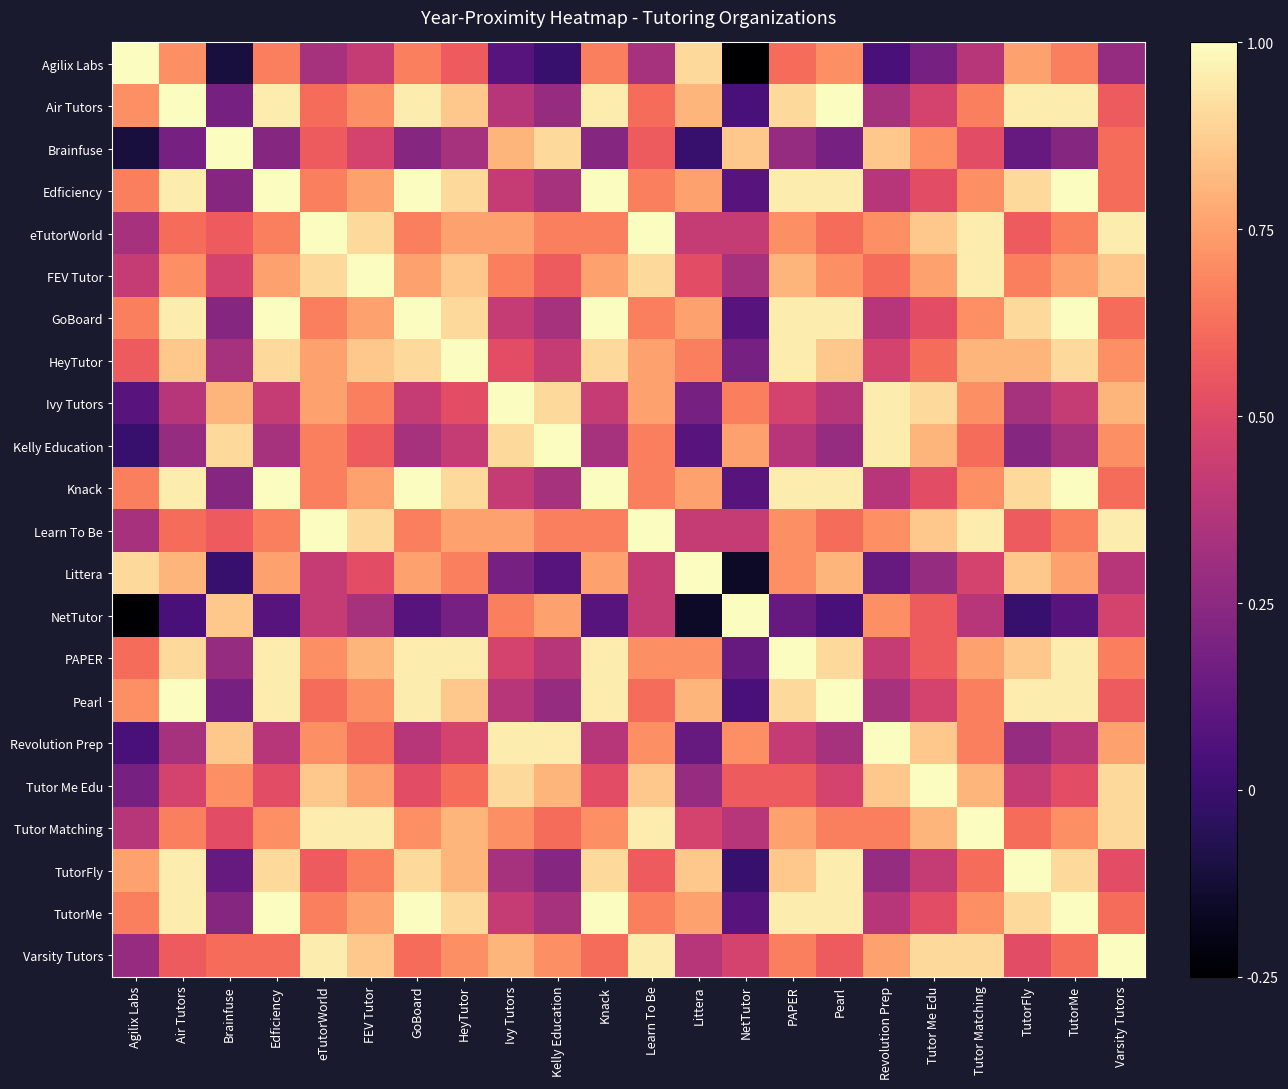

What is the spread (max minus min) of values at Tutor Matching?

0.6